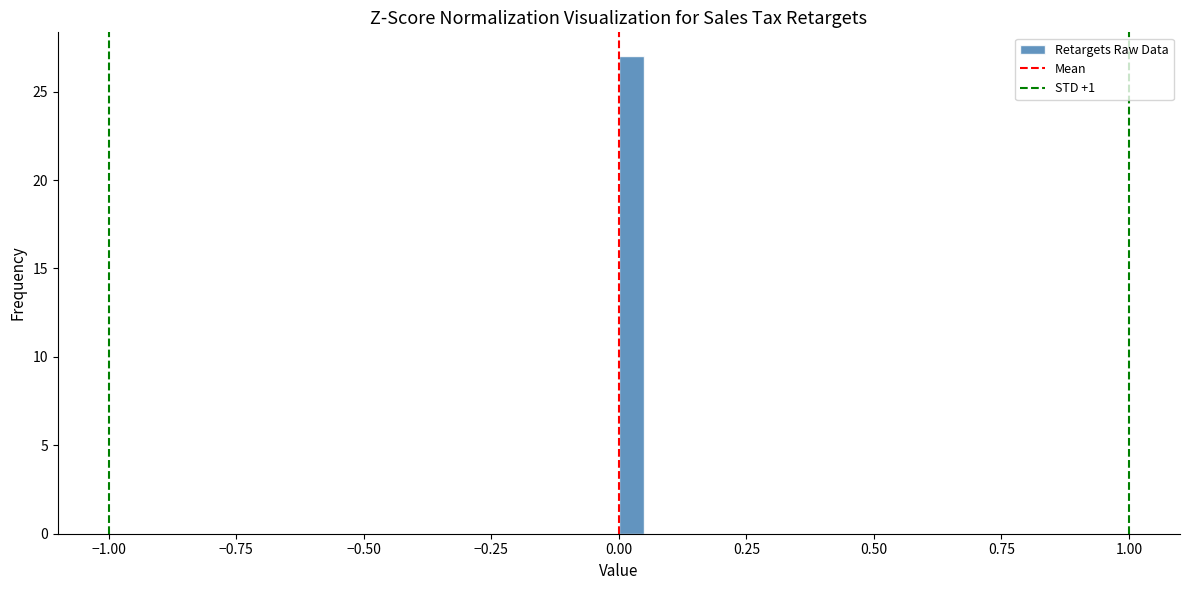

Around what value on the x-axis is the tallest bar? Give the approximate position of its centre, as read against the axis.

0.05